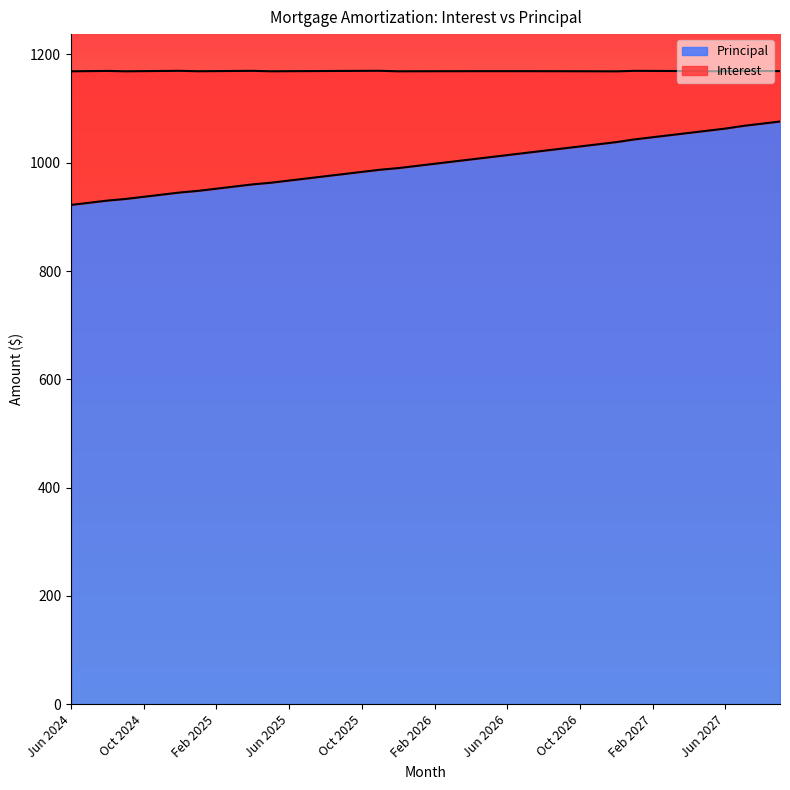

The value at Jul 2027 is 1068. True or false?

True